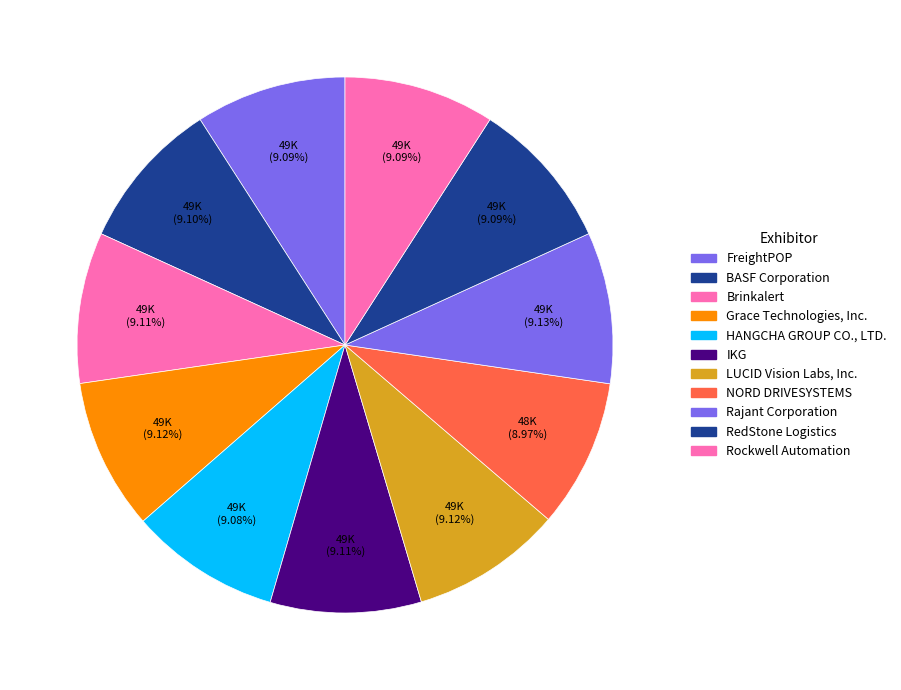

Does Rockwell Automation account for over 50% of the chart?

No